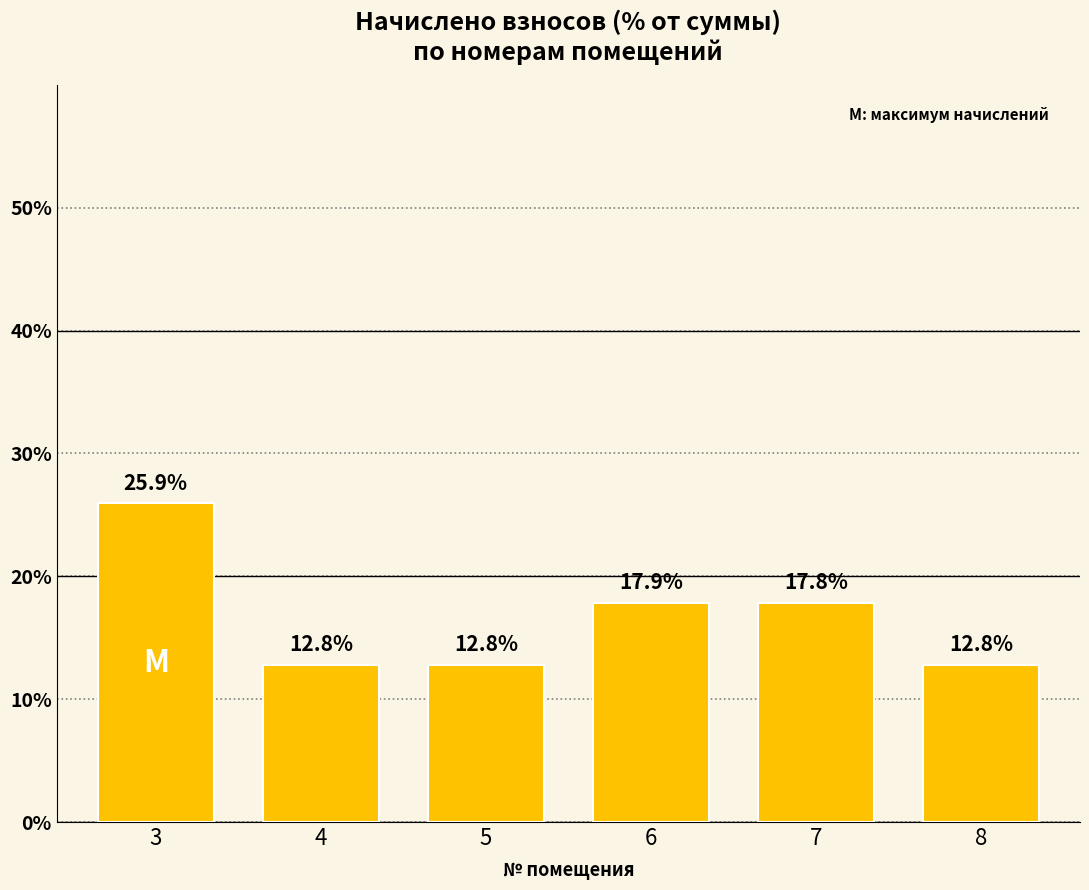

At which category does the chart reach its peak across all series?

3